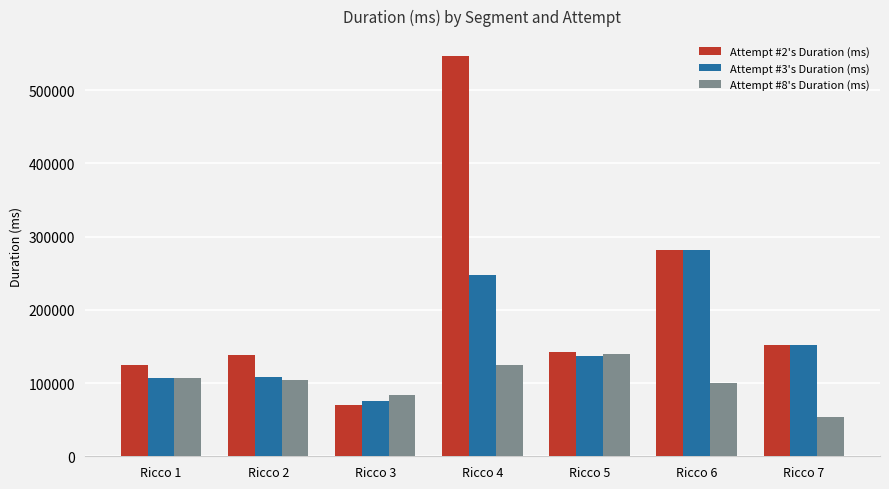

How many Attempt #8's Duration (ms) values are between 84181 and 124014?

5